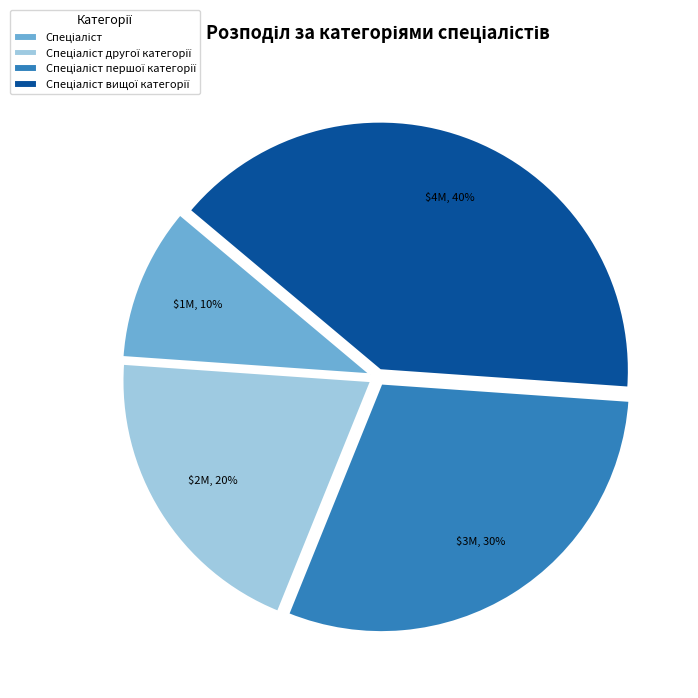

To the nearest percent, what is the difference between the largest and smallest slice percentages?

30%